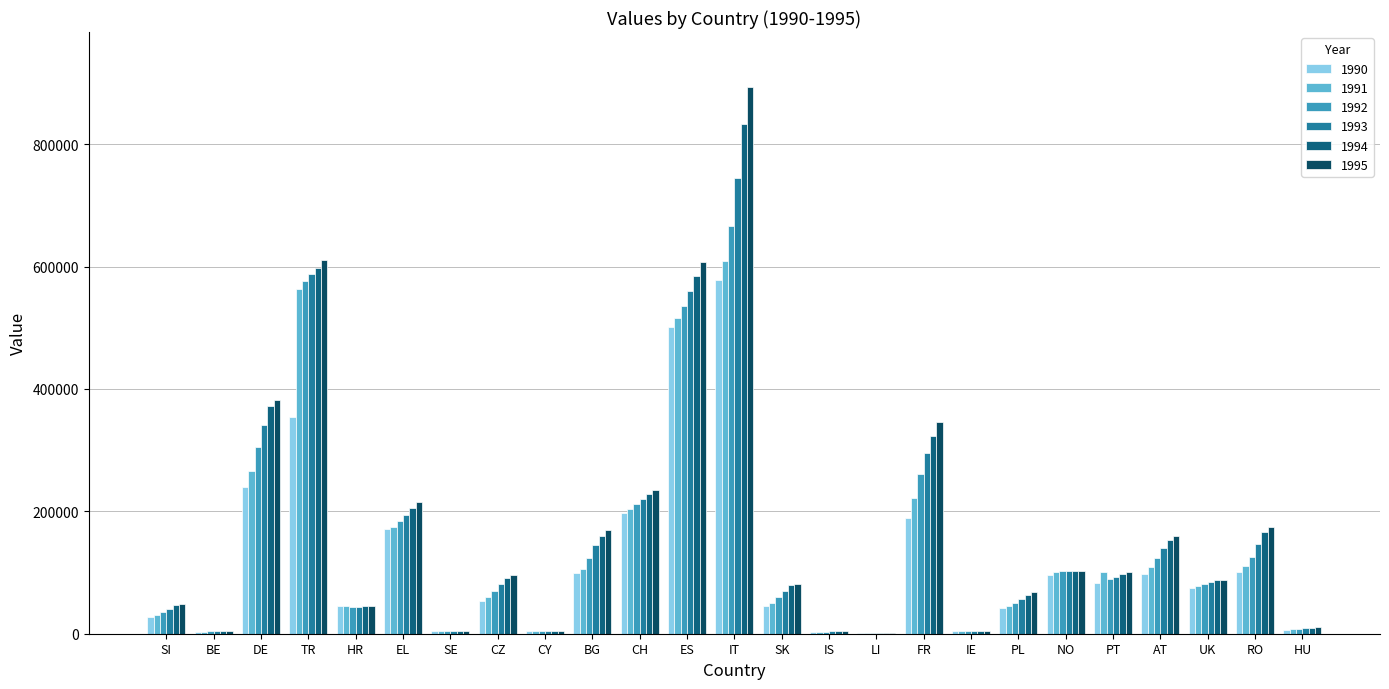

What is the label of the 13th bar from the right?

IT